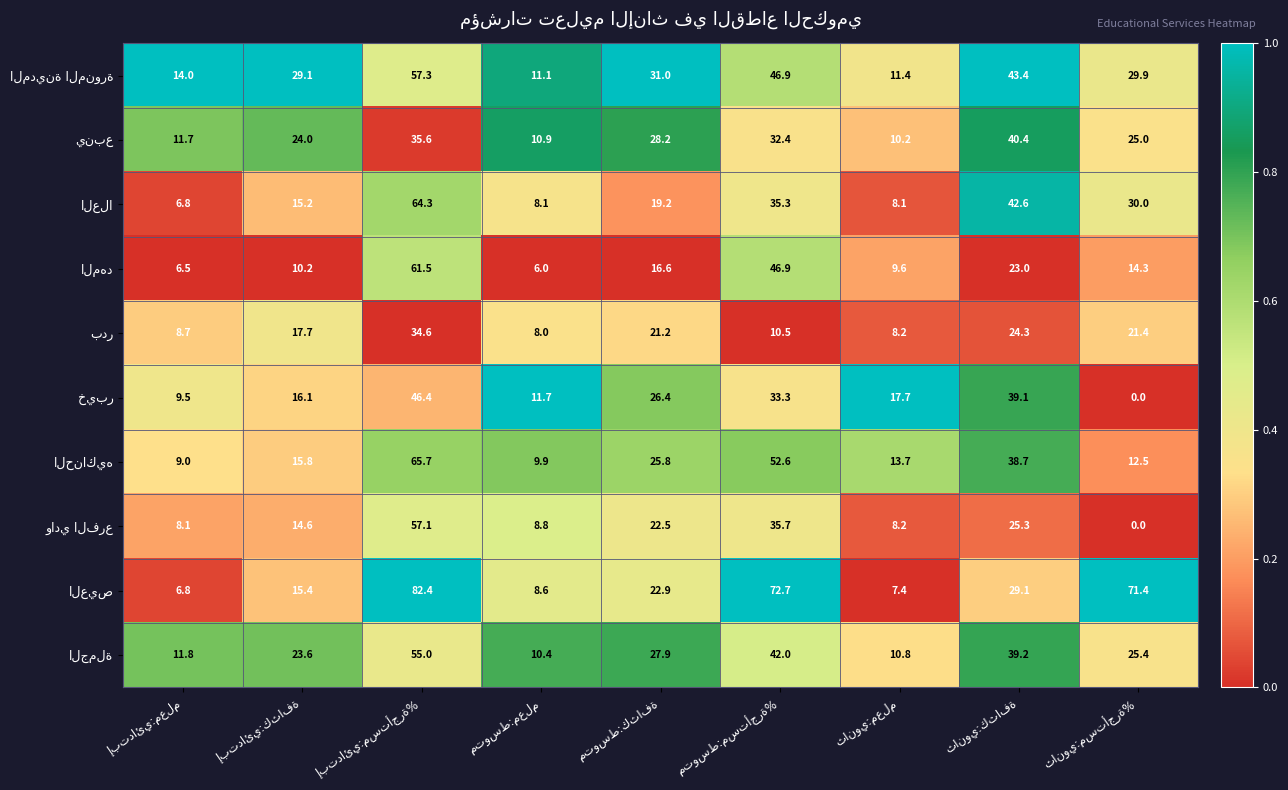

What is the greatest value displayed?

82.4